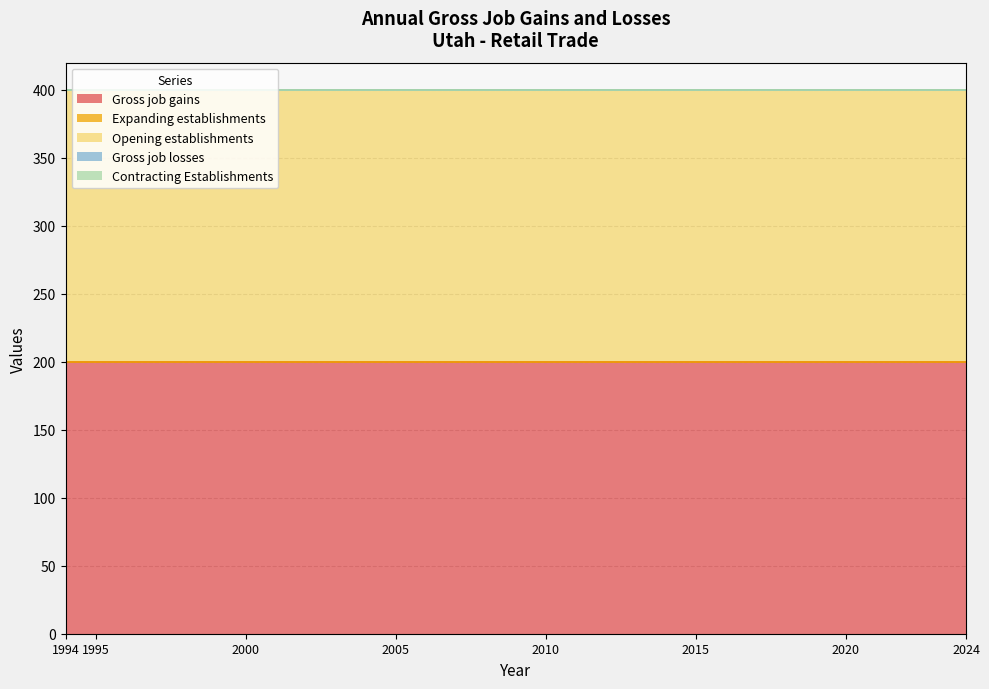

True or false: Gross job gains and Contracting Establishments cross at least once.

False